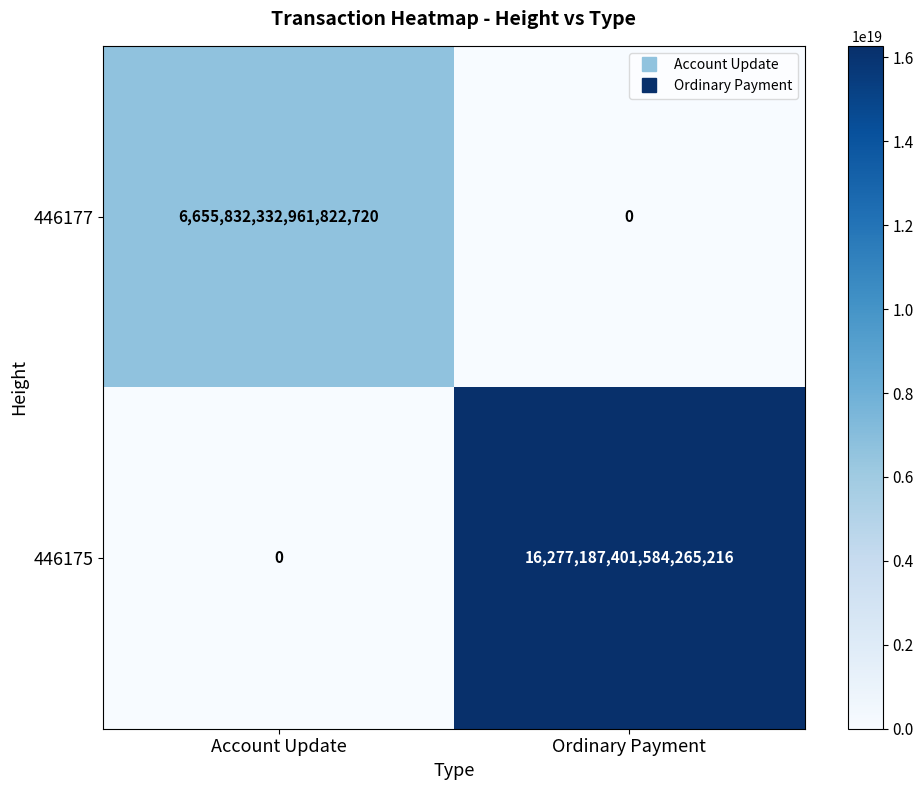

Where is 446175 nearest to the value 8138593700792132608?

Account Update